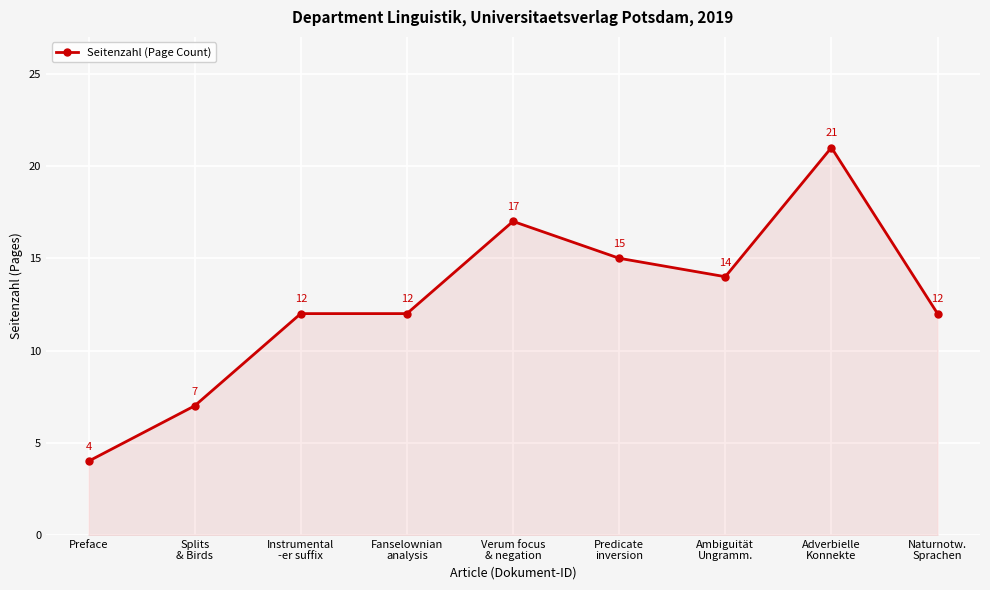

True or false: there are more than 1 points higher than both neighbors.

True